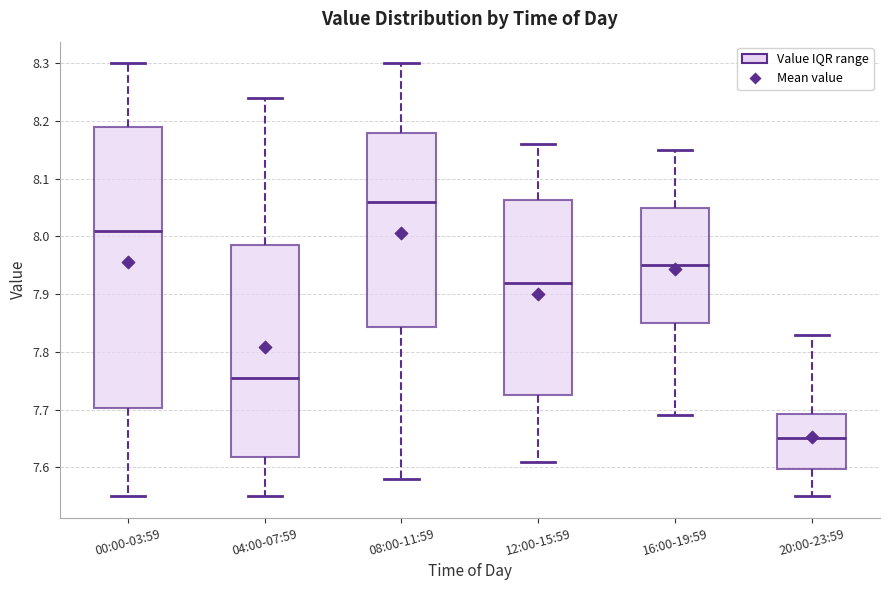

Where does the upper whisker of the box for 08:00-11:59 end on the y-axis? The values are not printed on the chart, so give them approximately, as read against the axis.

8.30